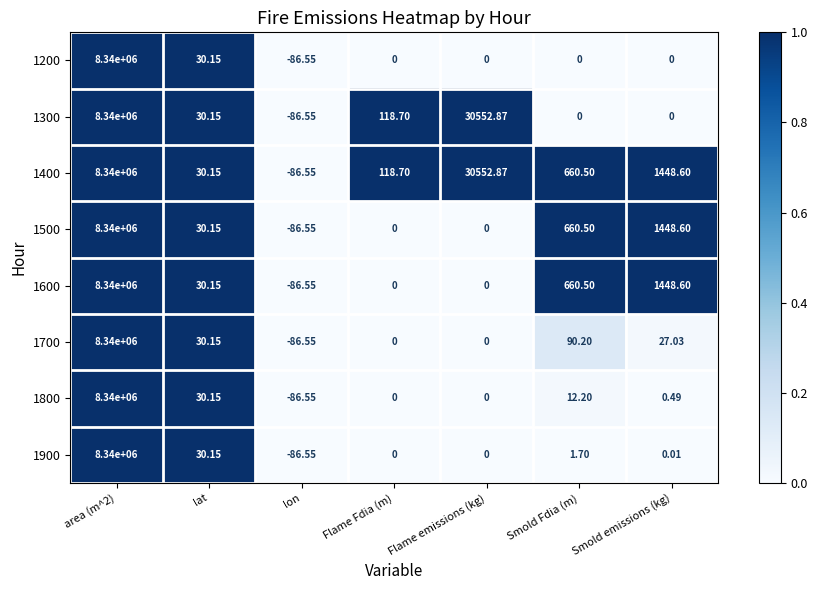

Where is 1400 nearest to the value 4169956?

Flame emissions (kg)